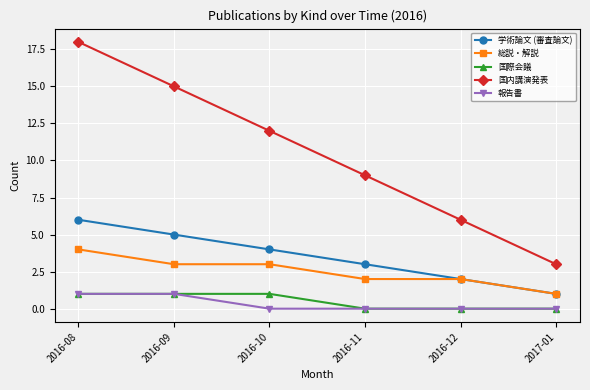

Which series changed the most between 2016-08 and 2016-12?

国内講演発表